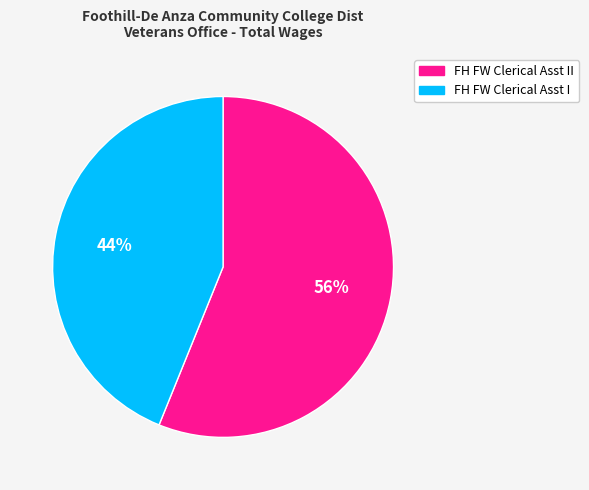

Is there a majority slice in this chart?

Yes